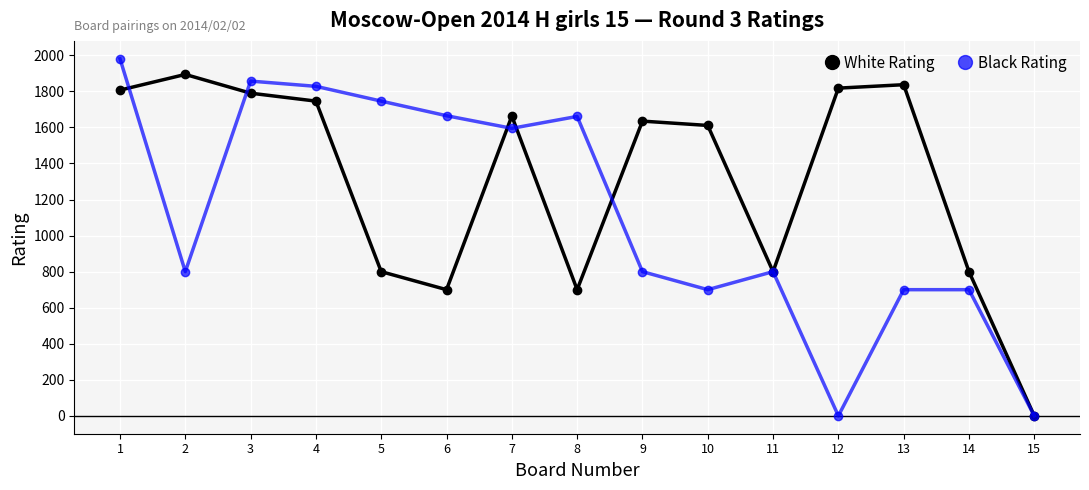

Rank the series by their maximum value, from lowest to highest.

White Rating, Black Rating